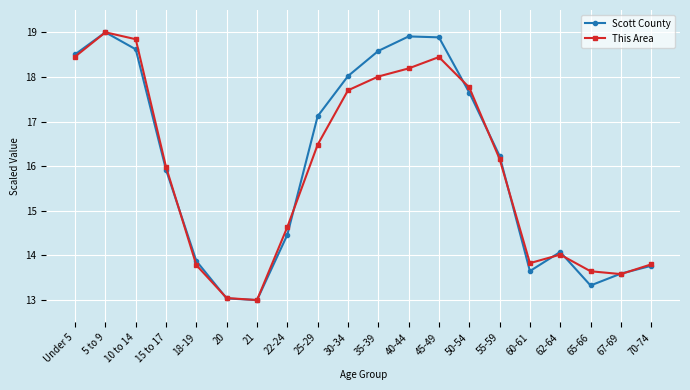

Is it true that Scott County equals 19.8 at 70-74?

False